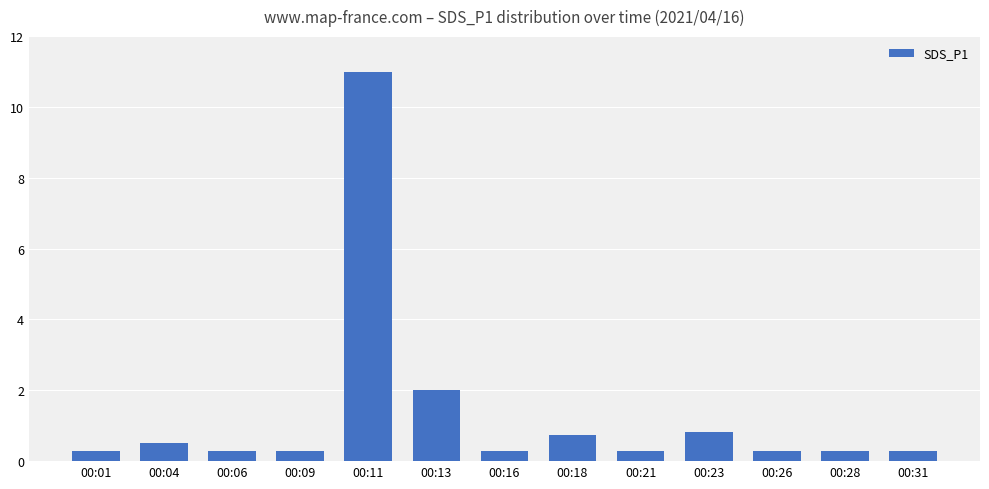

The value at 00:16 is 0.3. True or false?

True